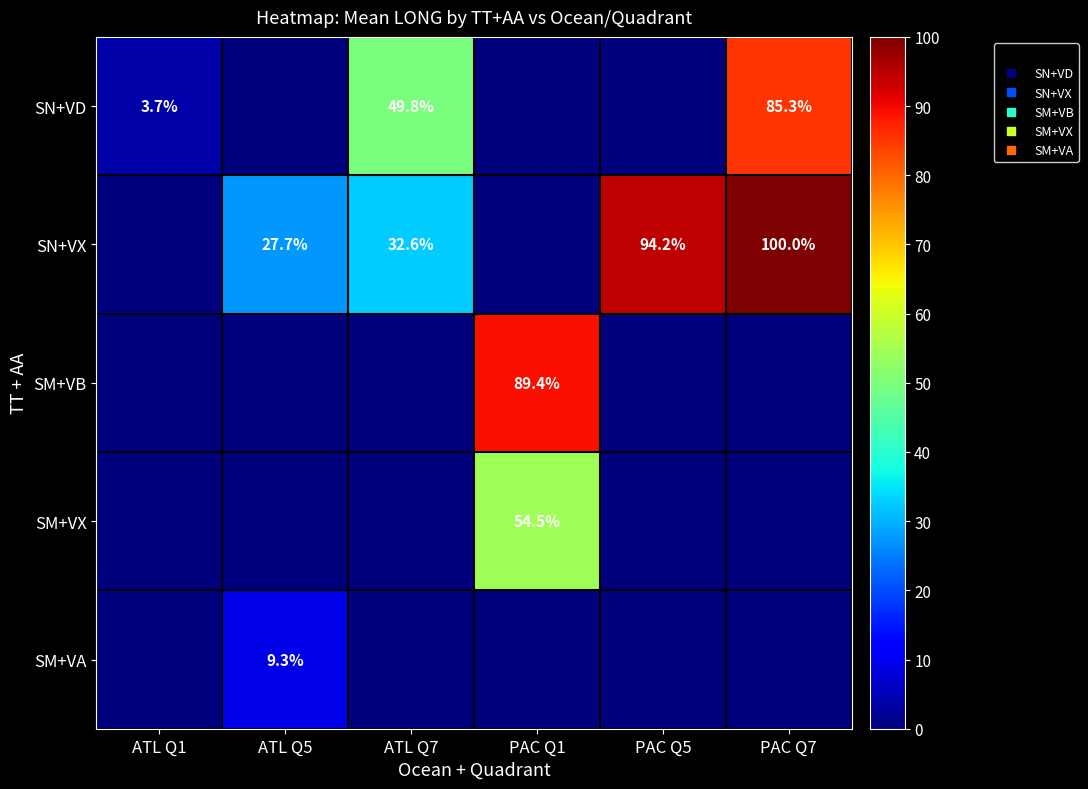

Is the value of SM+VX at ATL Q7 greater than the value of SM+VB at ATL Q1?

No